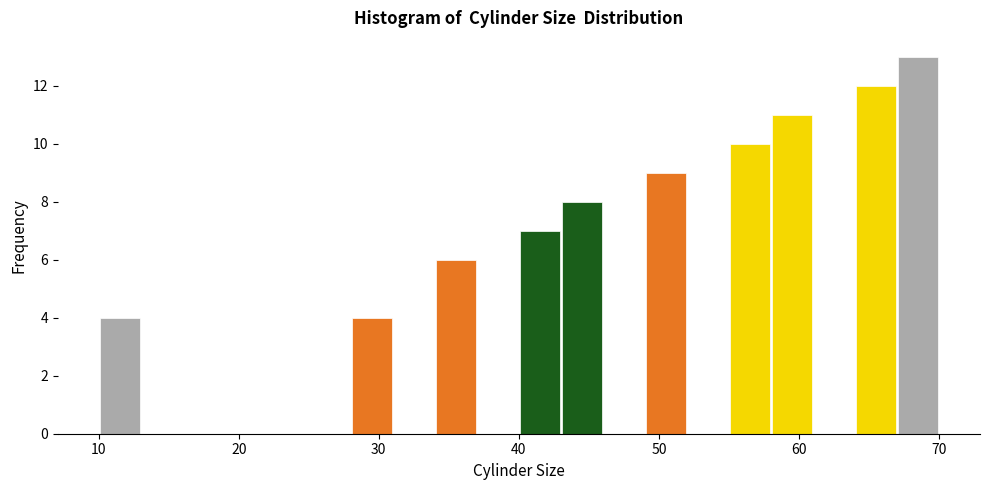

Around what value on the x-axis is the tallest bar? Give the approximate position of its centre, as read against the axis.

69